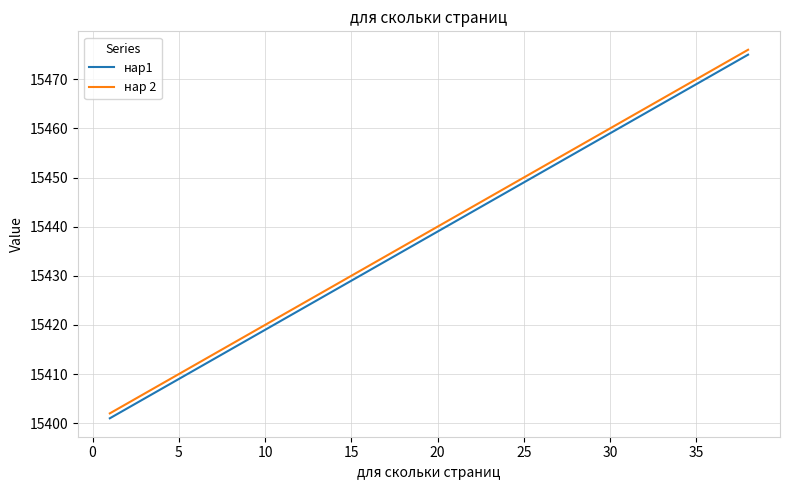

What is the difference between the maximum and minimum values in the нар1 series?

74